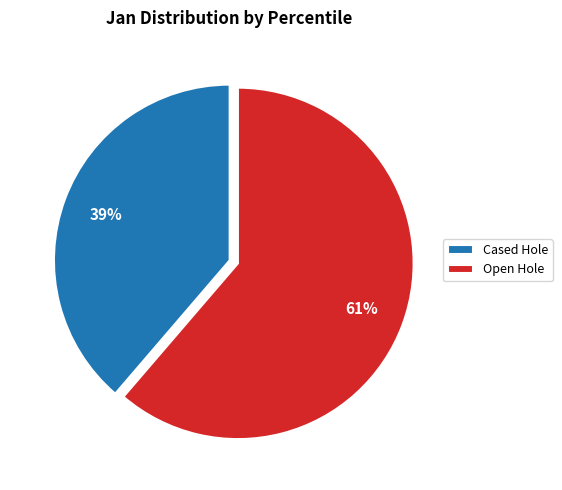

Do Open Hole and Cased Hole together represent more than half of the pie?

Yes